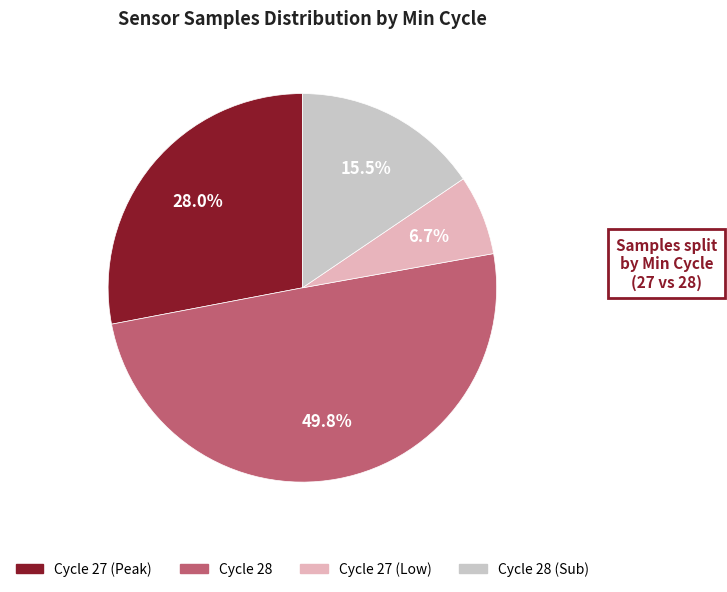

How many slices are in this pie chart?

4